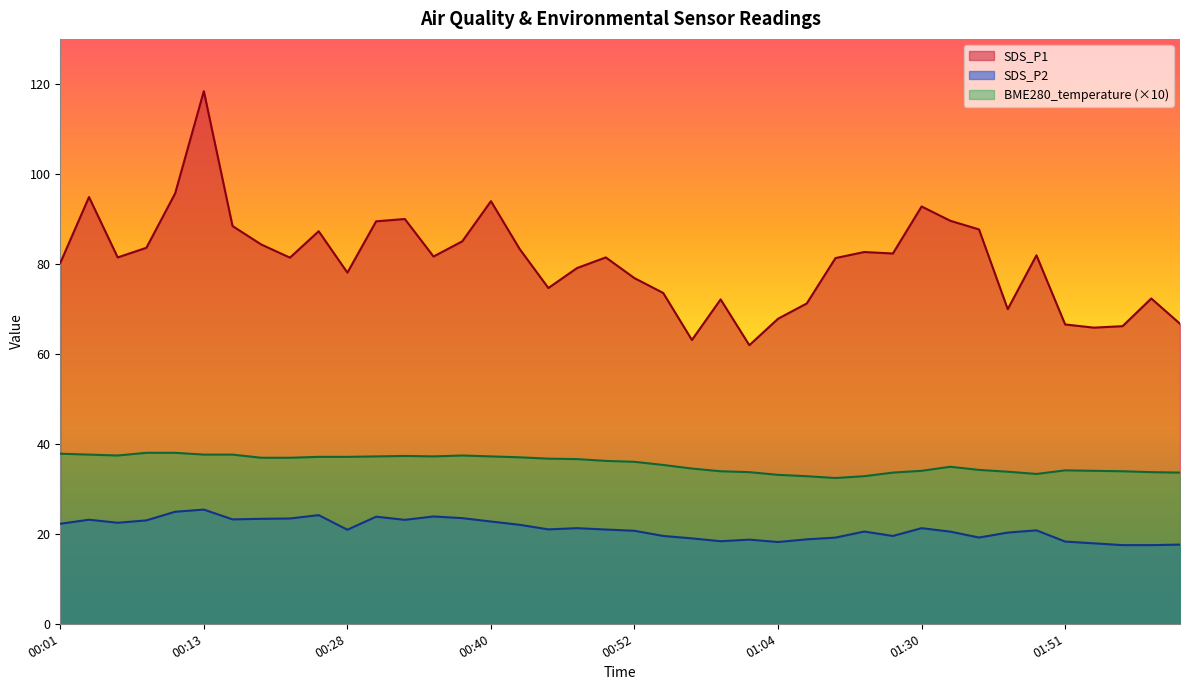

What is the difference between the second highest and second lowest values in the BME280_temperature series?

5.2